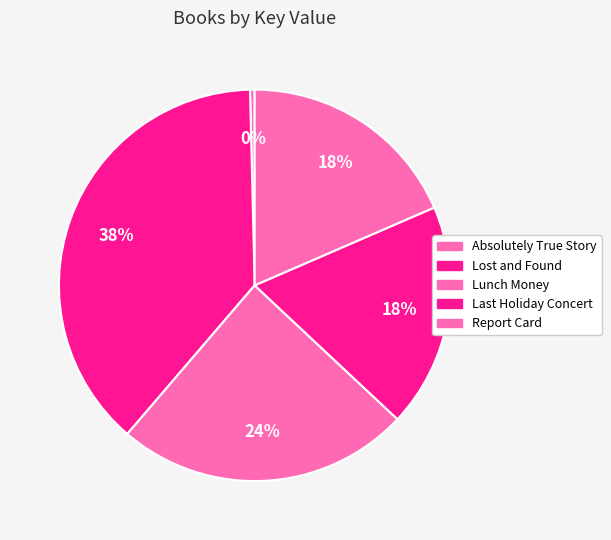

To the nearest percent, what is the average slice percentage?

20%